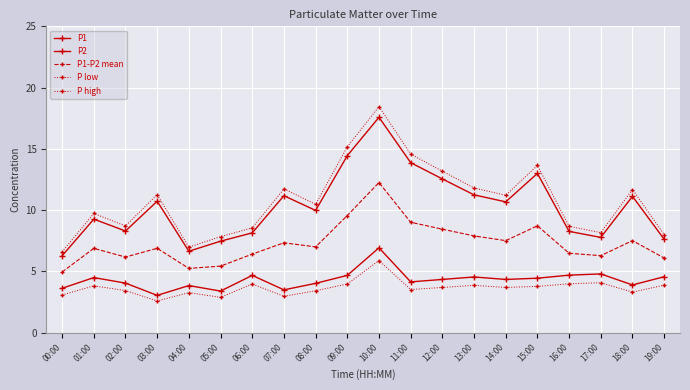

Between 00:00 and 10:00, which is larger?

10:00